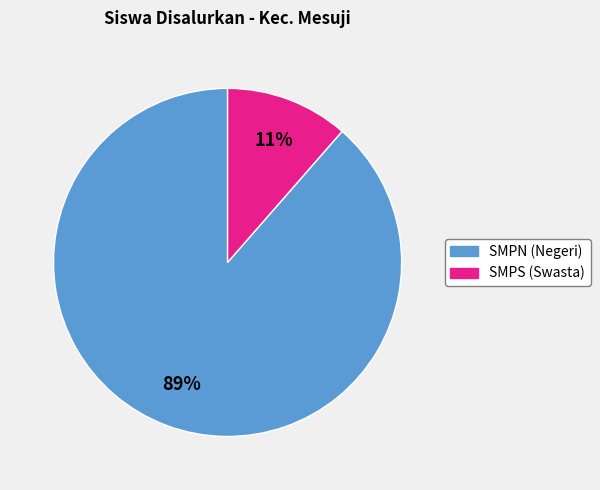

How many slices are in this pie chart?

2